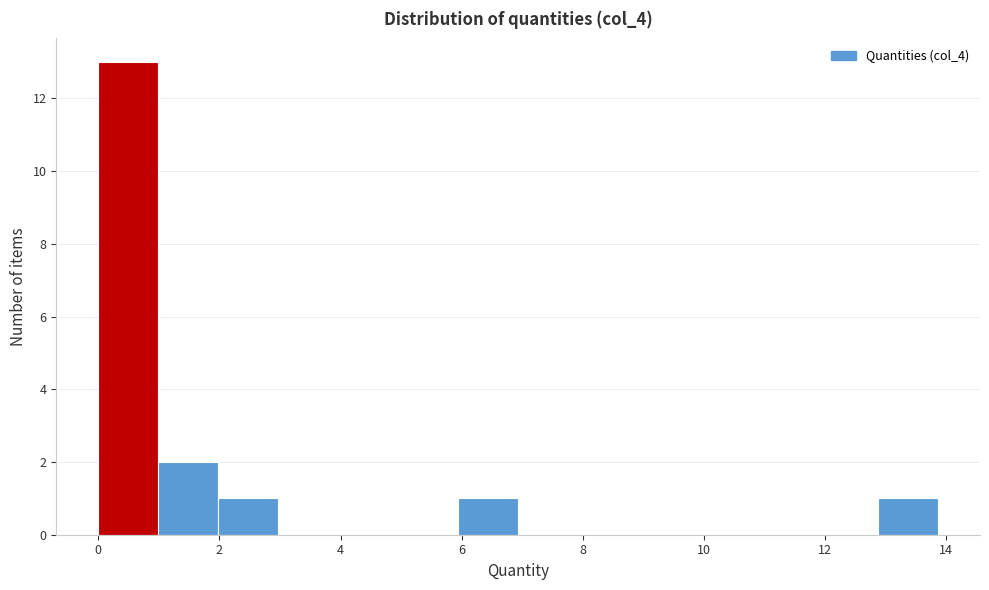

Reading left to right, transcribe this chart: for each bar, give the range it covers on the x-axis and its height. Neither the bar edges nor the heights are printed on the chart, so give them approximately, as read against the axes.

0.0 to 1.0: 13
1.0 to 2.0: 2
2.0 to 3.0: 1
3.0 to 4.0: 0
4.0 to 5.0: 0
5.0 to 6.0: 0
6.0 to 7.0: 1
7.0 to 8.0: 0
8.0 to 9.0: 0
9.0 to 10.0: 0
10.0 to 10.8: 0
10.8 to 11.8: 0
11.8 to 12.8: 0
12.8 to 13.8: 1